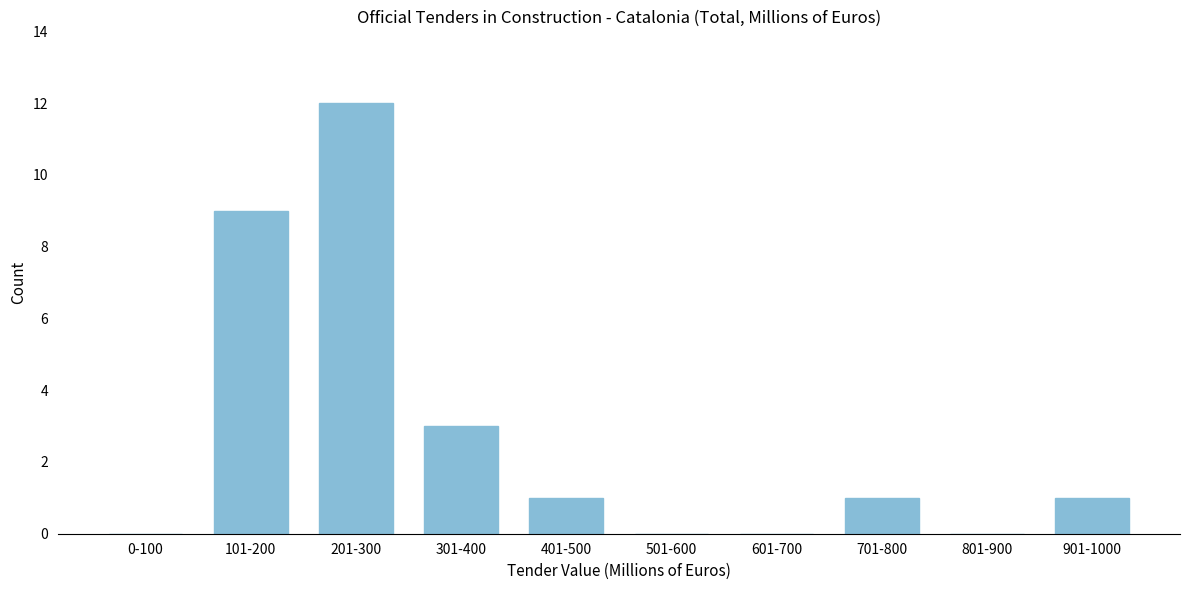

Reading right to left, list all the values displayed in this chart.

901-1000=1	801-900=0	701-800=1	601-700=0	501-600=0	401-500=1	301-400=3	201-300=12	101-200=9	0-100=0